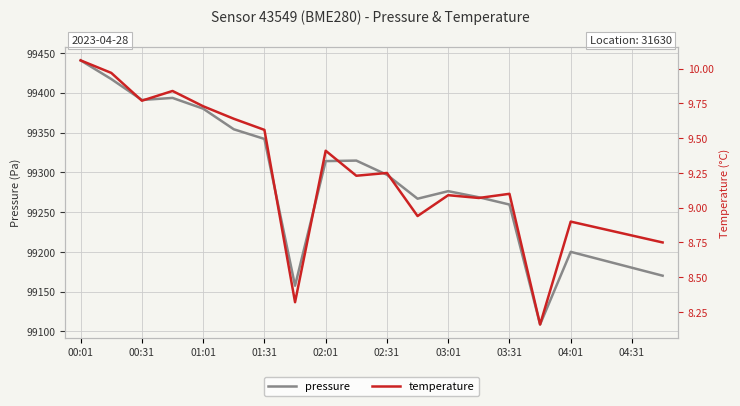

True or false: temperature and pressure cross at least once.

False